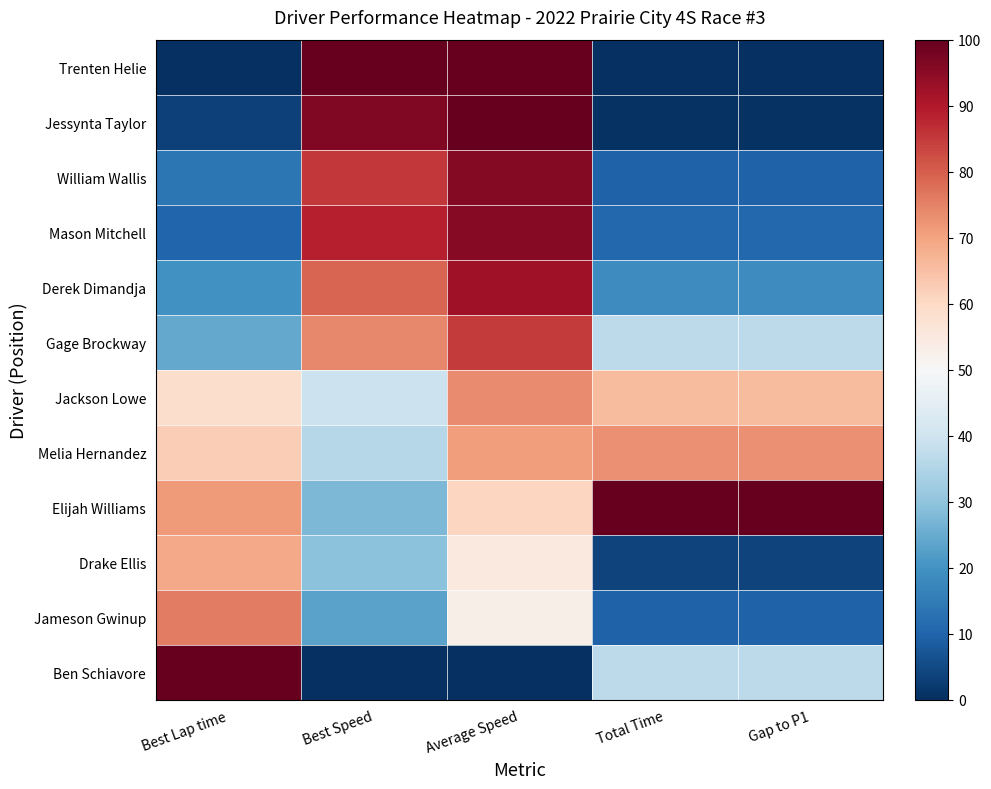

Reading left to right, extract all data points from this chart.

Trenten Helie: Best Lap time=0.0	Best Speed=100.0	Average Speed=100.0	Total Time=0.0	Gap to P1=0.0
Jessynta Taylor: Best Lap time=3.3	Best Speed=96.5	Average Speed=99.8	Total Time=0.5	Gap to P1=0.5
William Wallis: Best Lap time=13.9	Best Speed=85.2	Average Speed=96.0	Total Time=9.5	Gap to P1=9.5
Mason Mitchell: Best Lap time=10.5	Best Speed=88.8	Average Speed=95.5	Total Time=10.7	Gap to P1=10.7
Derek Dimandja: Best Lap time=19.7	Best Speed=79.1	Average Speed=92.2	Total Time=18.6	Gap to P1=18.6
Gage Brockway: Best Lap time=24.6	Best Speed=74.0	Average Speed=84.8	Total Time=37.0	Gap to P1=37.0
Jackson Lowe: Best Lap time=58.9	Best Speed=39.3	Average Speed=73.5	Total Time=65.7	Gap to P1=65.7
Melia Hernandez: Best Lap time=62.5	Best Speed=35.8	Average Speed=70.9	Total Time=72.8	Gap to P1=72.8
Elijah Williams: Best Lap time=71.1	Best Speed=27.4	Average Speed=60.7	Total Time=100.0	Gap to P1=100.0
Drake Ellis: Best Lap time=69.1	Best Speed=29.4	Average Speed=55.0	Total Time=3.6	Gap to P1=3.6
Jameson Gwinup: Best Lap time=75.6	Best Speed=23.1	Average Speed=52.8	Total Time=9.4	Gap to P1=9.4
Ben Schiavore: Best Lap time=100.0	Best Speed=0.0	Average Speed=0.0	Total Time=36.9	Gap to P1=36.9